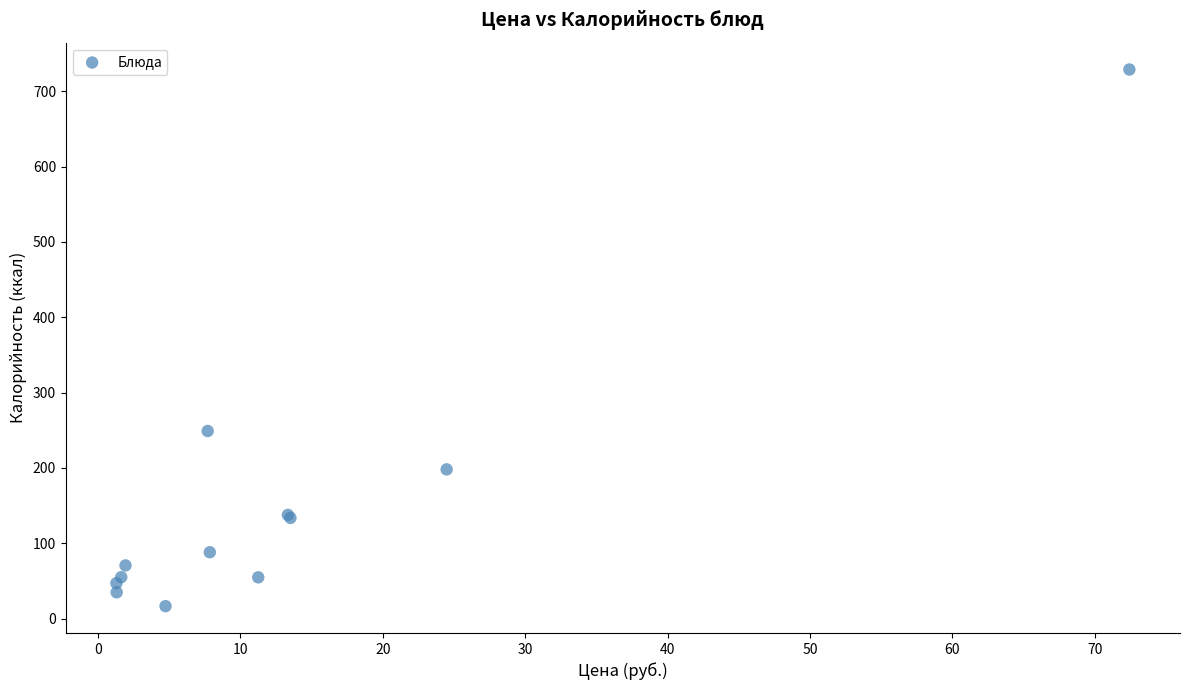

What Y value in the scatter plot is closest to 372?

249.0